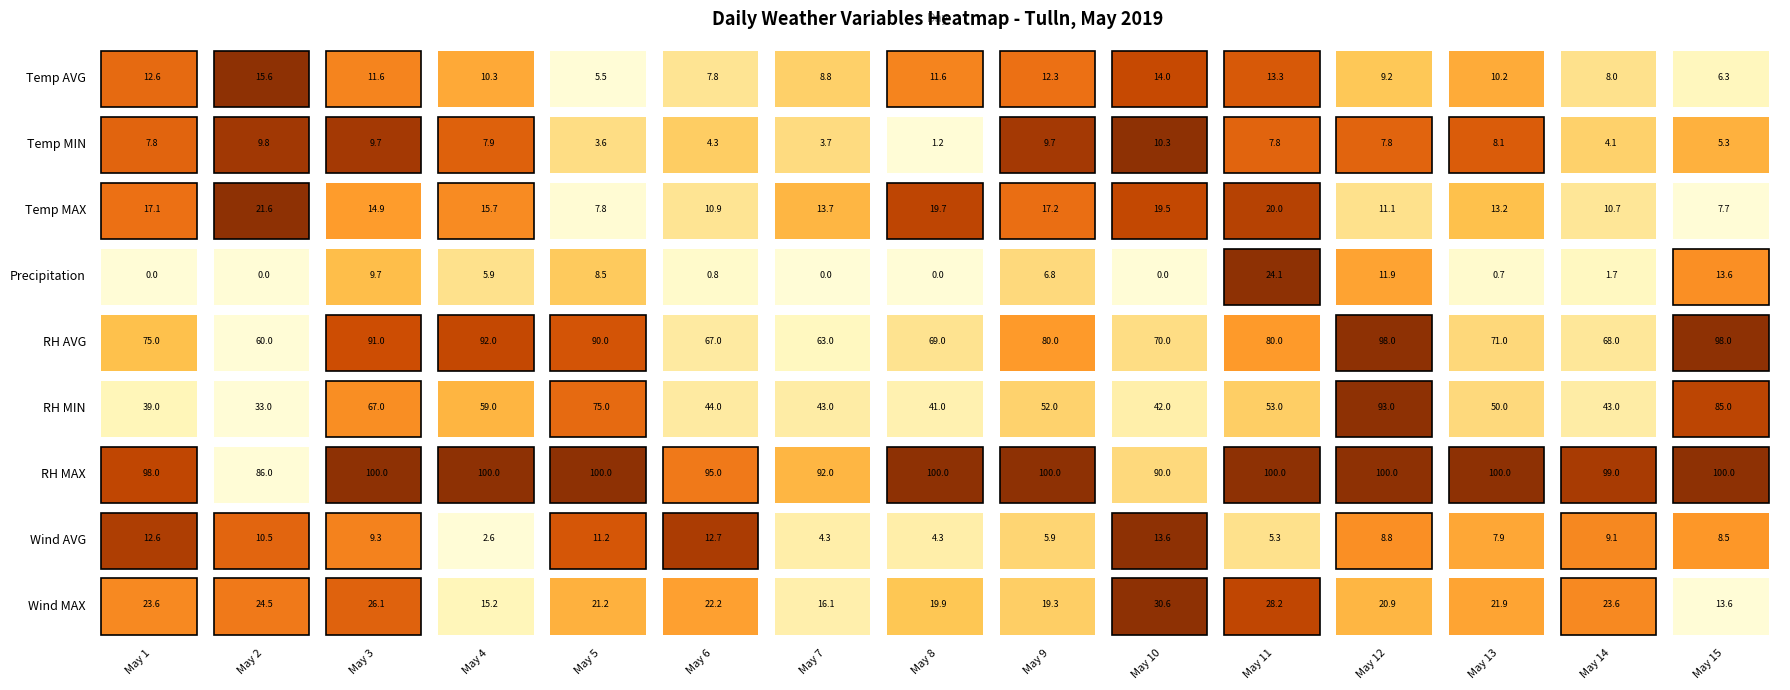

Reading left to right, extract all data points from this chart.

May 1: 12.6	7.8	17.1	0.0	75.0	39.0	98.0	12.6	23.6
May 2: 15.6	9.8	21.6	0.0	60.0	33.0	86.0	10.5	24.5
May 3: 11.6	9.7	14.9	9.7	91.0	67.0	100.0	9.3	26.1
May 4: 10.3	7.9	15.7	5.9	92.0	59.0	100.0	2.6	15.2
May 5: 5.5	3.6	7.8	8.5	90.0	75.0	100.0	11.2	21.2
May 6: 7.8	4.3	10.9	0.8	67.0	44.0	95.0	12.7	22.2
May 7: 8.8	3.7	13.7	0.0	63.0	43.0	92.0	4.3	16.1
May 8: 11.6	1.2	19.7	0.0	69.0	41.0	100.0	4.3	19.9
May 9: 12.3	9.7	17.2	6.8	80.0	52.0	100.0	5.9	19.3
May 10: 14.0	10.3	19.5	0.0	70.0	42.0	90.0	13.6	30.6
May 11: 13.3	7.8	20.0	24.1	80.0	53.0	100.0	5.3	28.2
May 12: 9.2	7.8	11.1	11.9	98.0	93.0	100.0	8.8	20.9
May 13: 10.2	8.1	13.2	0.7	71.0	50.0	100.0	7.9	21.9
May 14: 8.0	4.1	10.7	1.7	68.0	43.0	99.0	9.1	23.6
May 15: 6.3	5.3	7.7	13.6	98.0	85.0	100.0	8.5	13.6